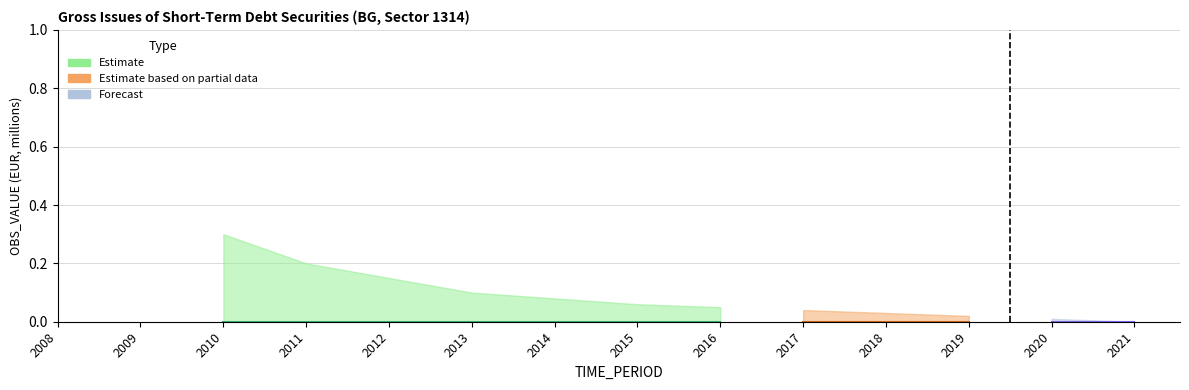

List the labels in order of OBS_VALUE_upper value, smallest first.

2021, 2020, 2019, 2018, 2017, 2016, 2015, 2014, 2013, 2012, 2011, 2010, 2009, 2008